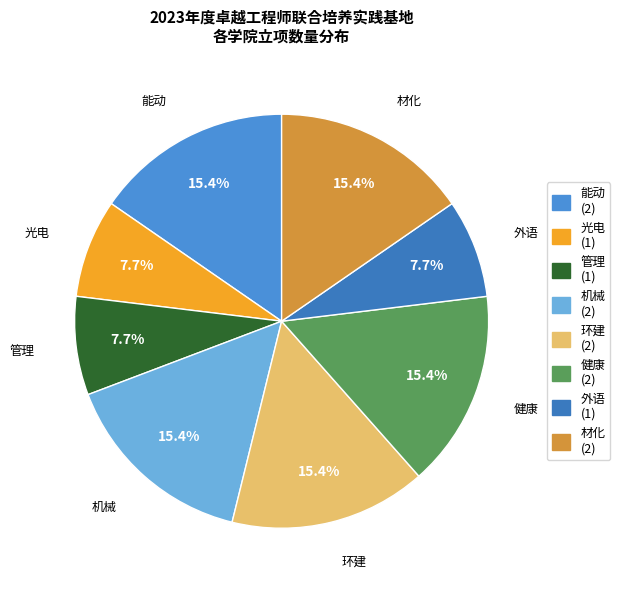

The 光电 slice represents 8% of the pie. True or false?

True